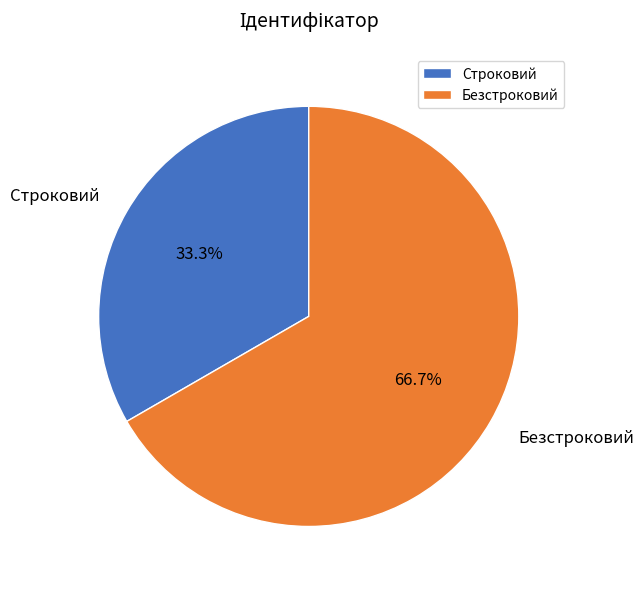

How many segments does this pie chart have?

2